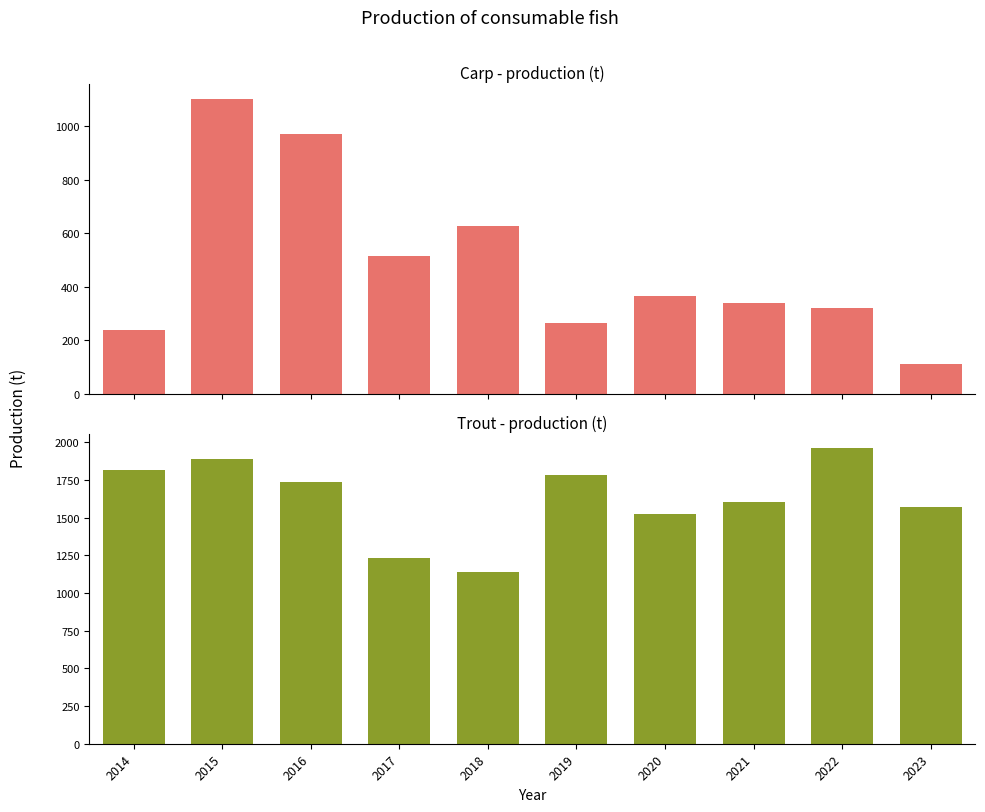

What is the average value of the Trout - production (t) series?

1626